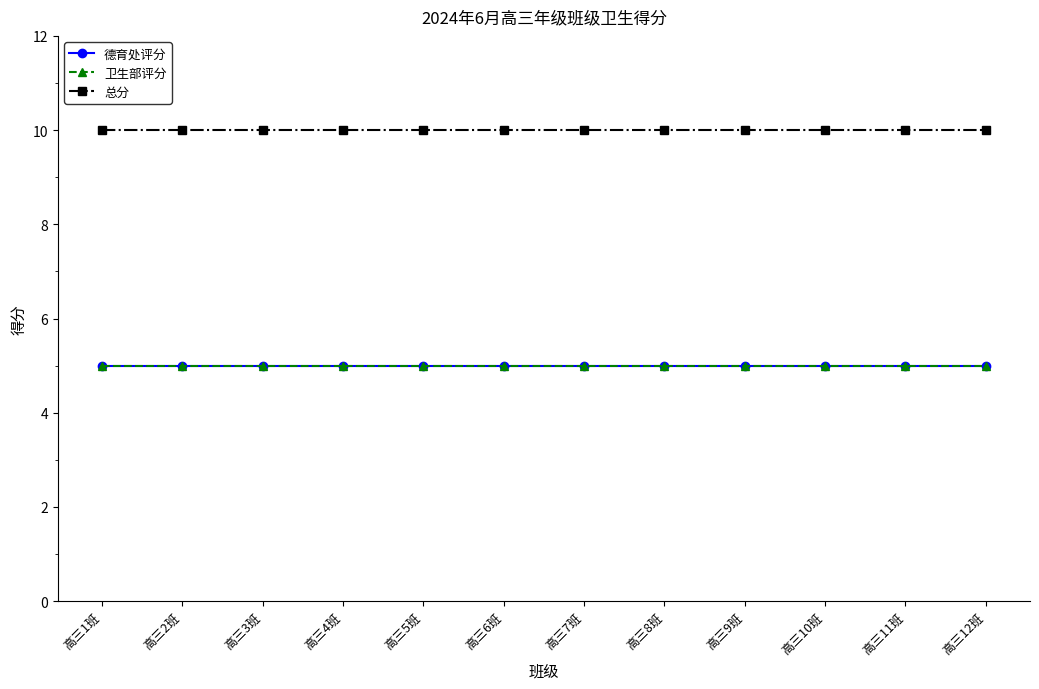

What is the spread (max minus min) of values at 高三5班?

5